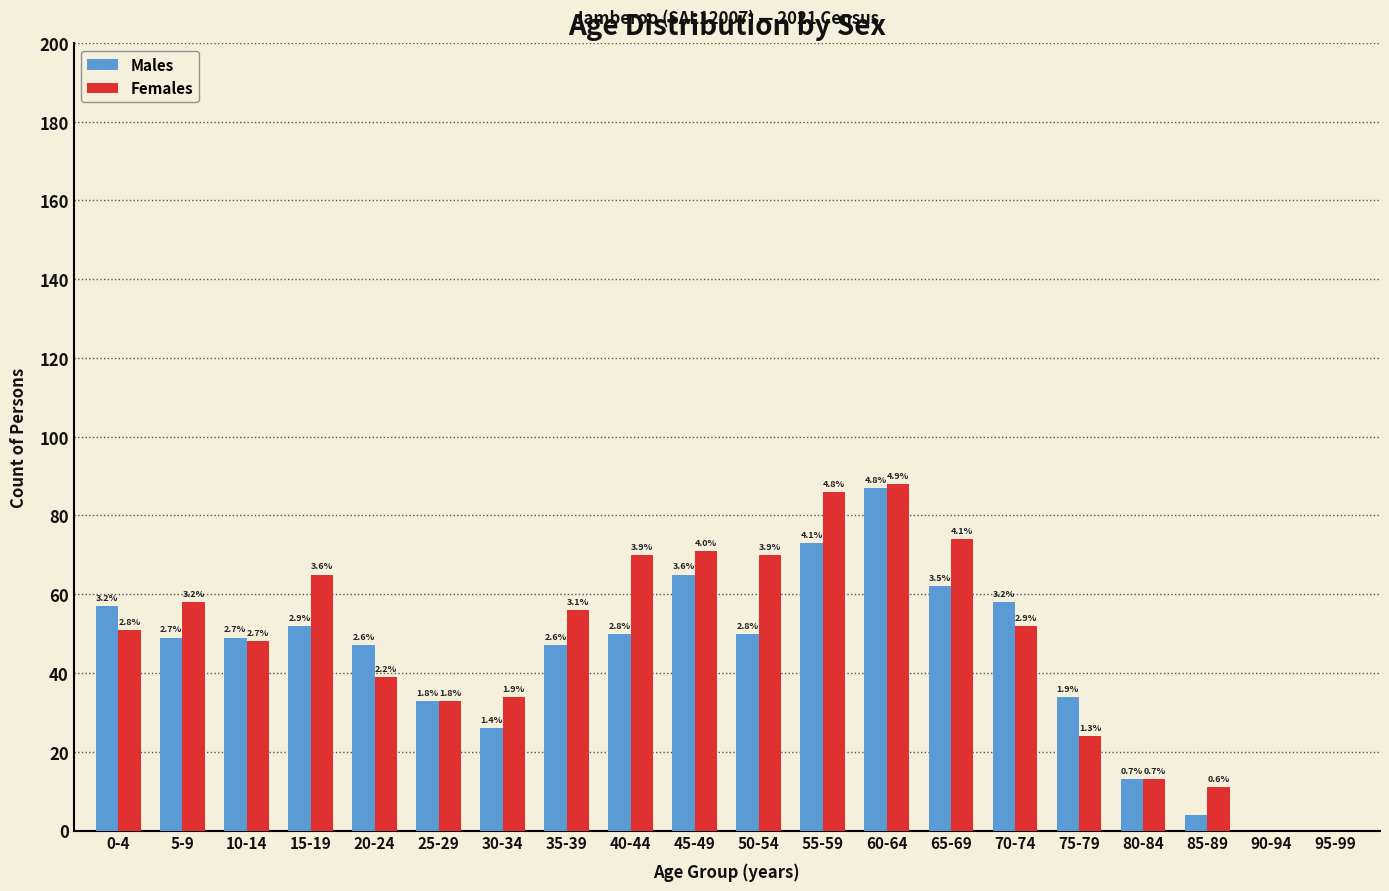

What are all the series names shown in the legend?

Males, Females